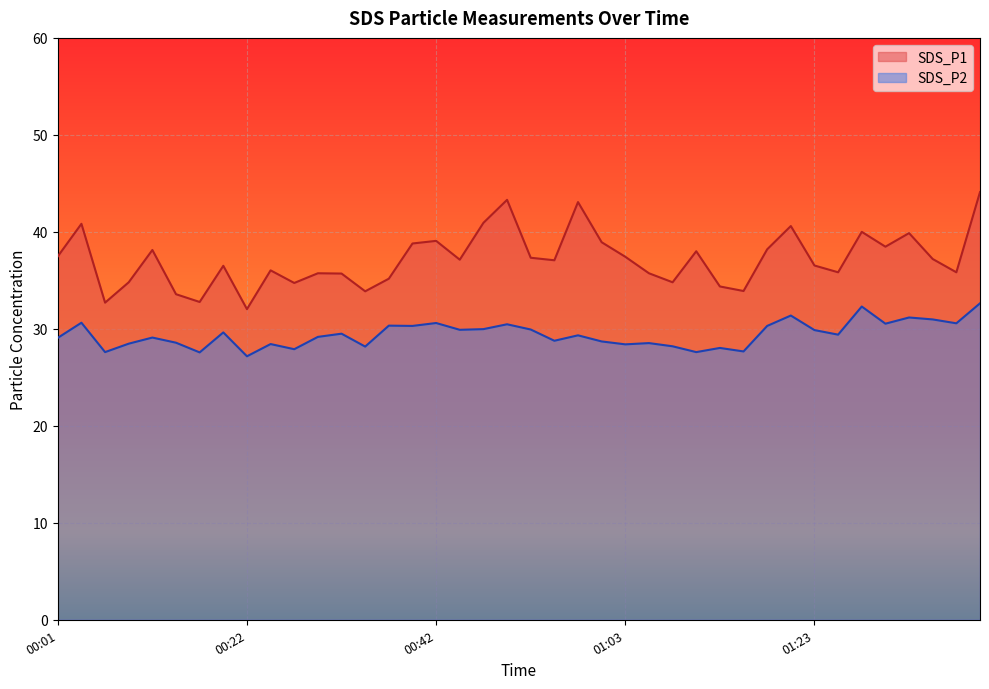

How many lines are shown in the chart?

2